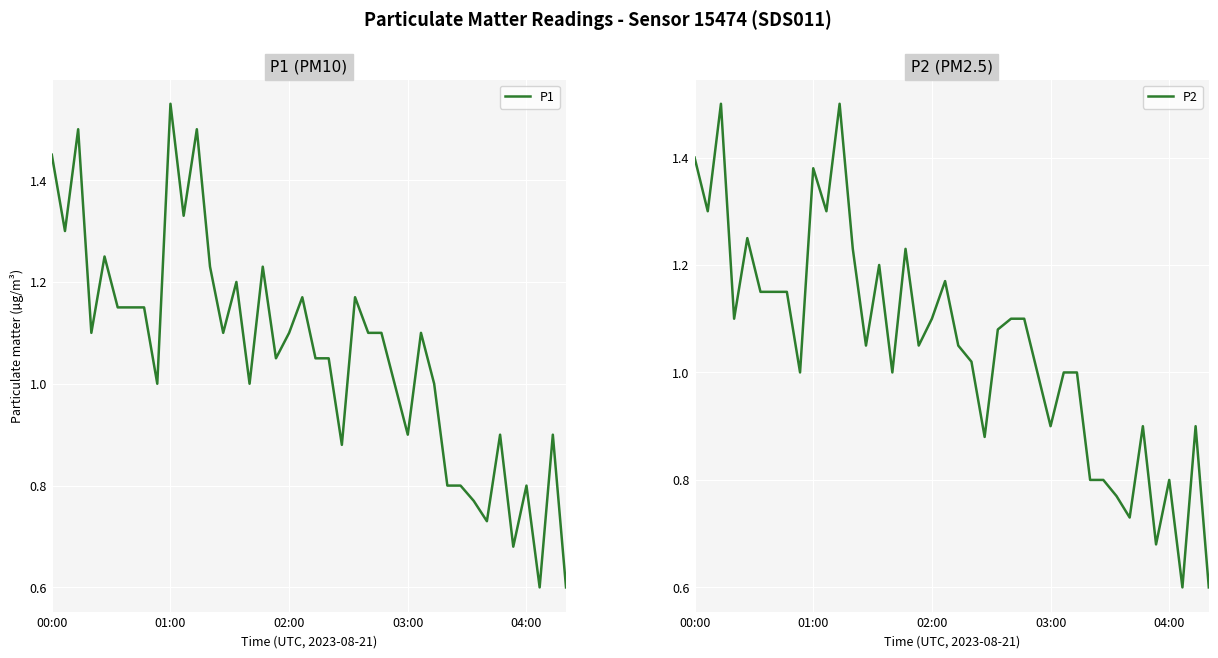

True or false: P1 and P2 intersect in this chart.

False